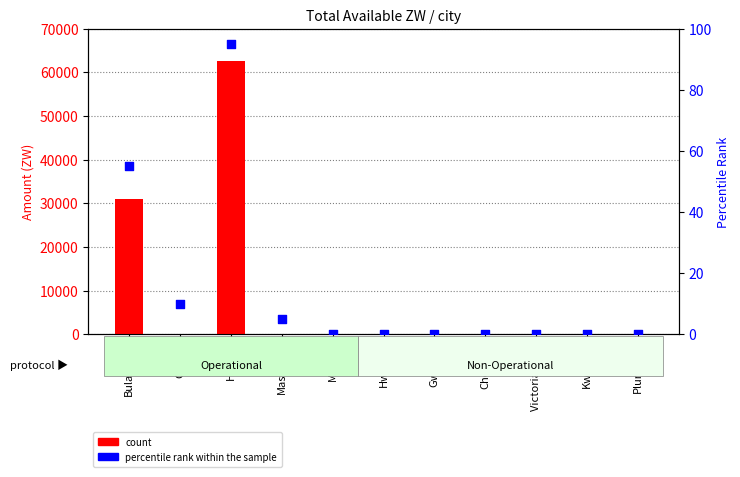

What are all the series names shown in the legend?

count, percentile rank within the sample